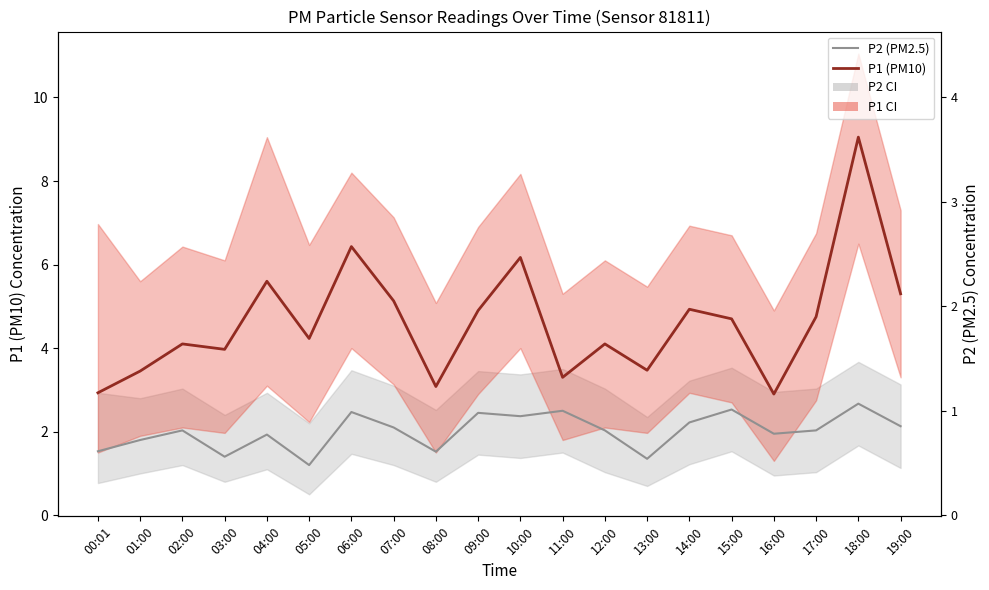

In P1 (PM10), how many points are higher than both neighbors (excluding endpoints)?

7